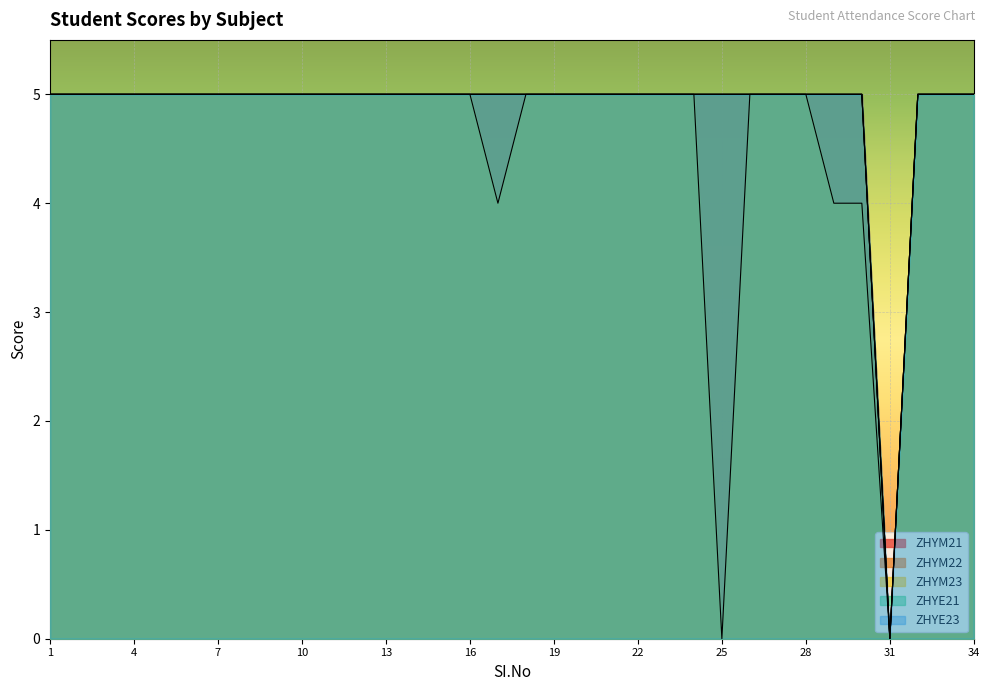

How many distinct data groups are displayed?

5